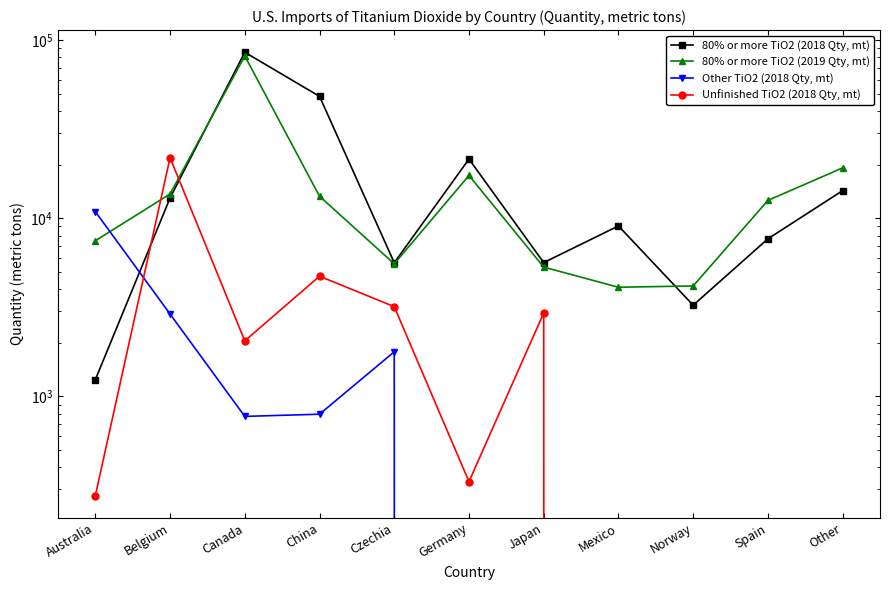

What is the label of the 2nd point from the right?

Spain